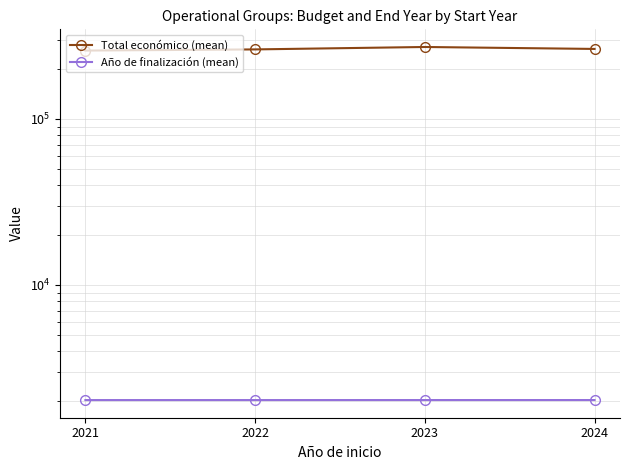

What is the spread (max minus min) of values at 2023?

269322.5